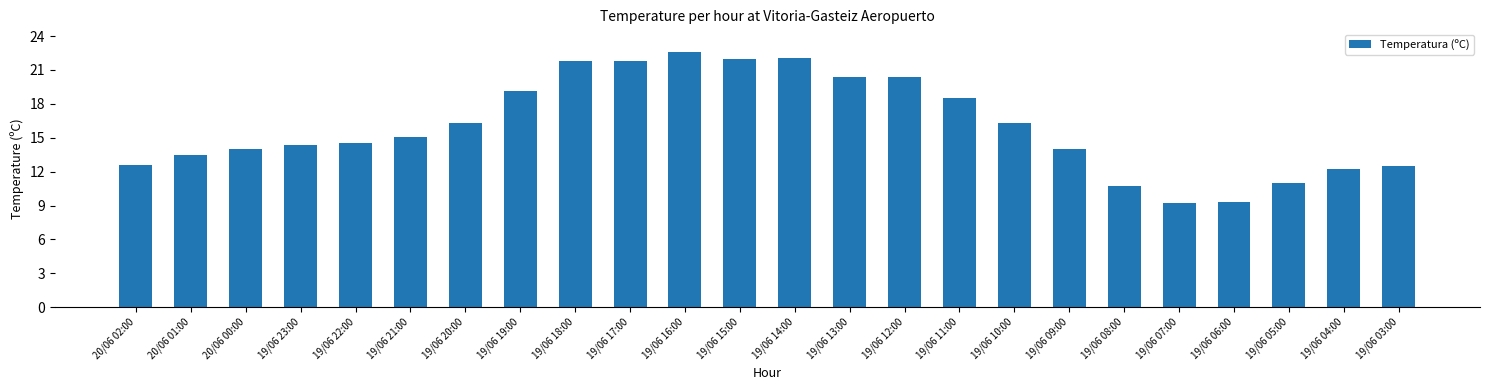

What is the label of the 2nd bar from the right?

19/06 04:00